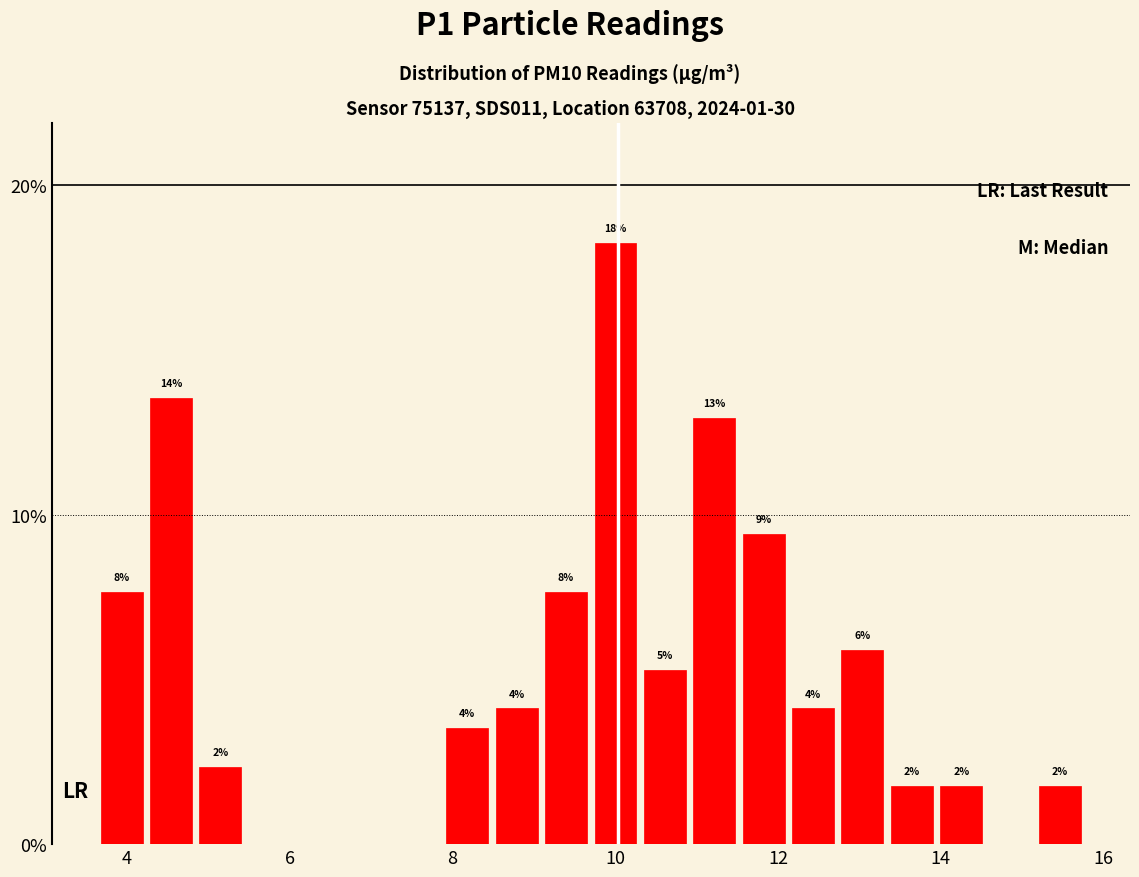

Read against the x-axis, roughly where is the centre of the tallest bar?

10.0